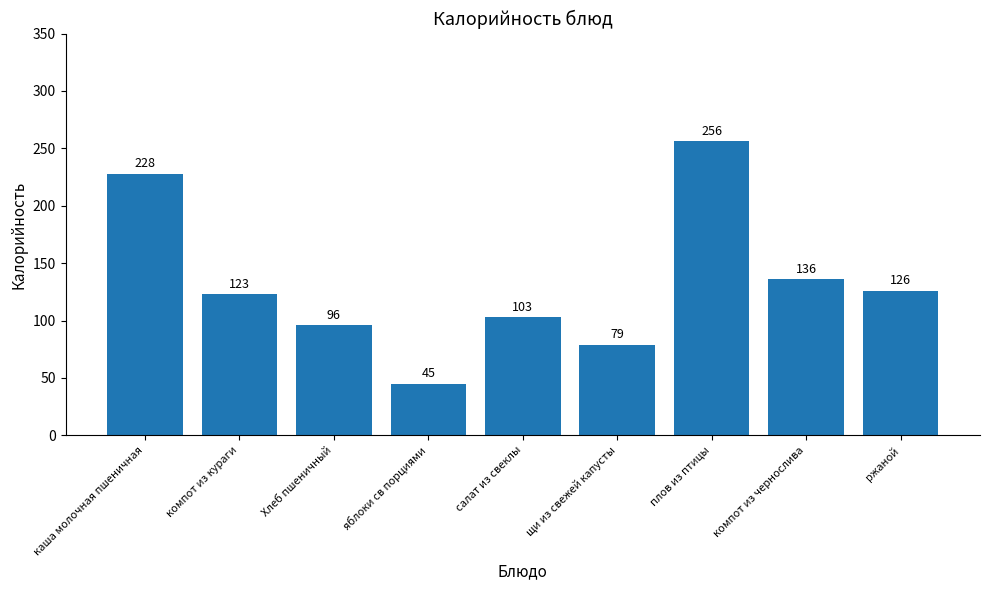

What is the sum of the values at салат из свеклы and каша молочная пшеничная?

331